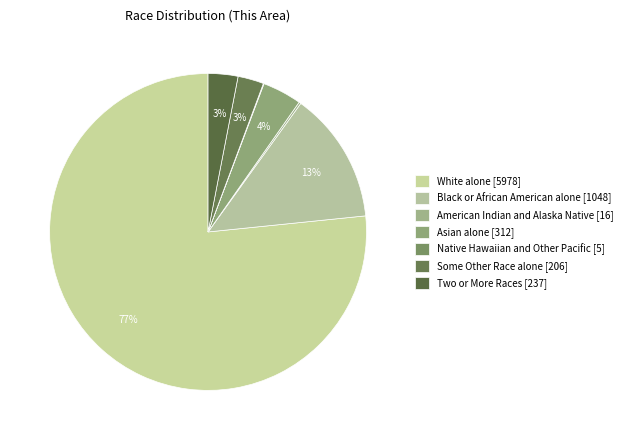

Which category has the biggest portion of the pie?

White alone